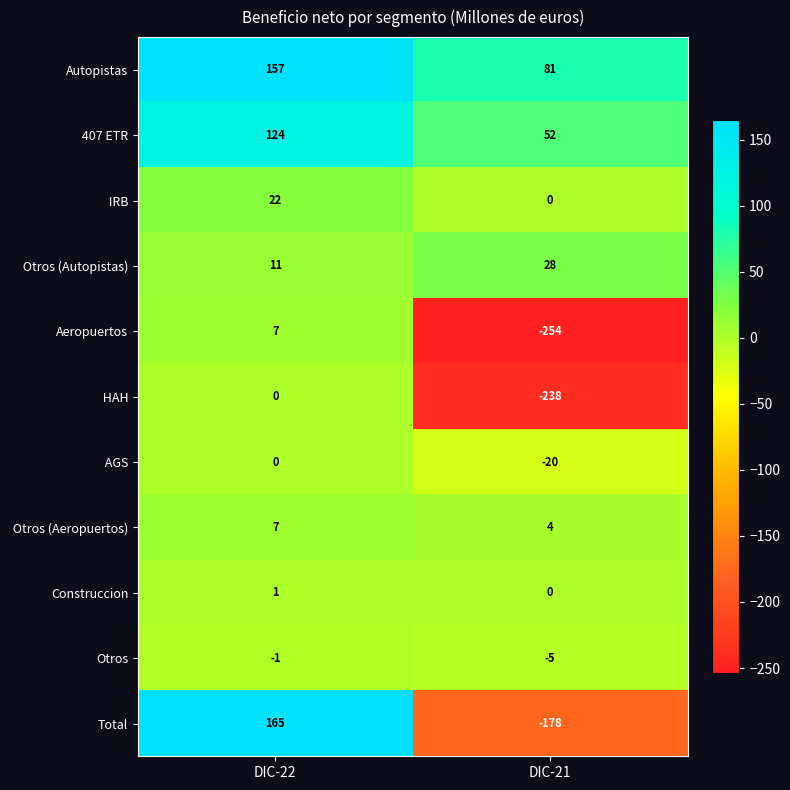

The value of Otros at DIC-21 is -2. True or false?

False